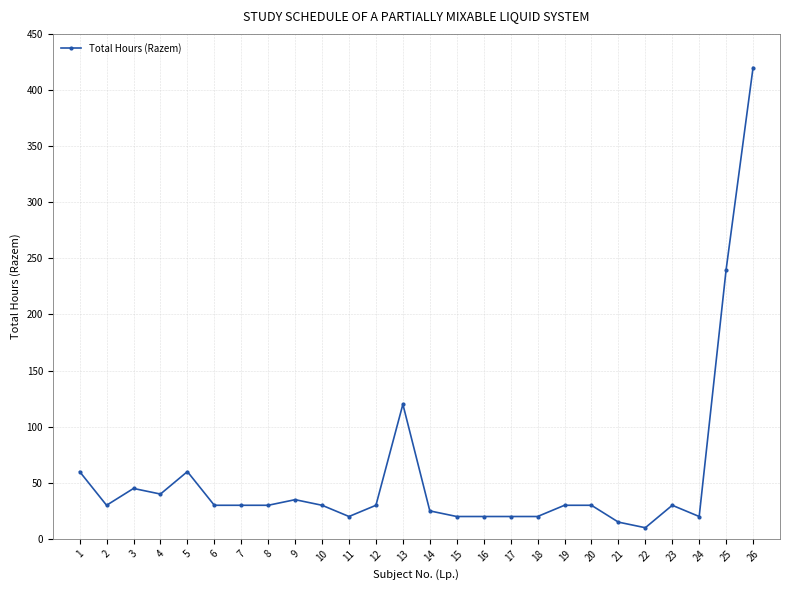

Which label corresponds to the smallest value in the chart?

22